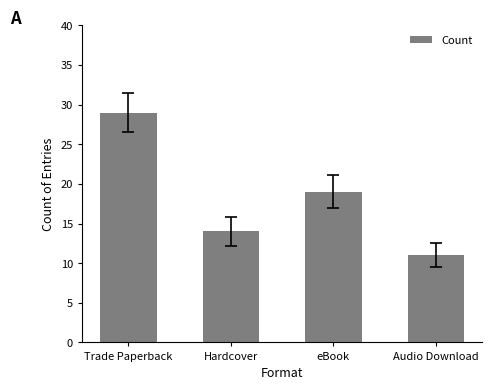

What is the ratio of the value at Hardcover to the value at Audio Download?

1.3